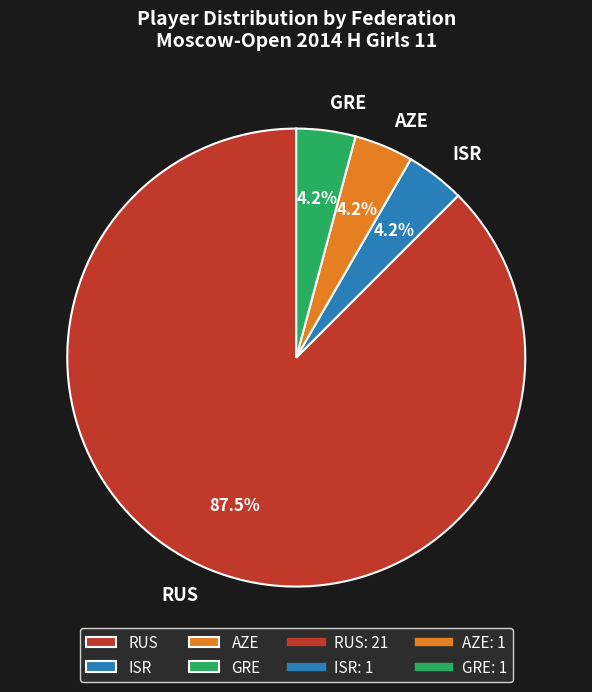

What is the ratio of the value at AZE to the value at GRE?

1.0